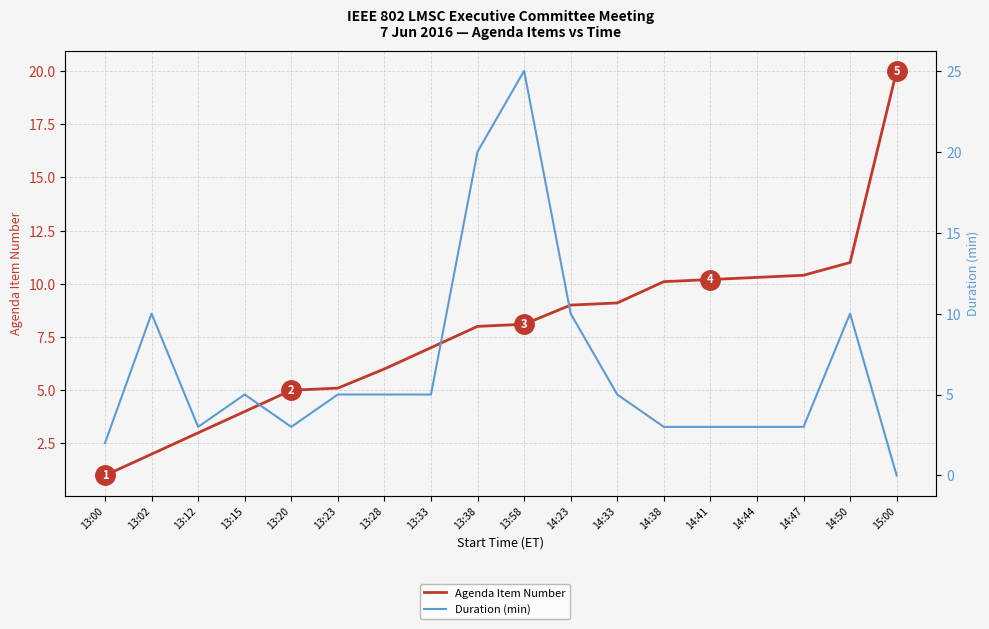

Which category has the lowest value in the Agenda Item Number series?

13:00